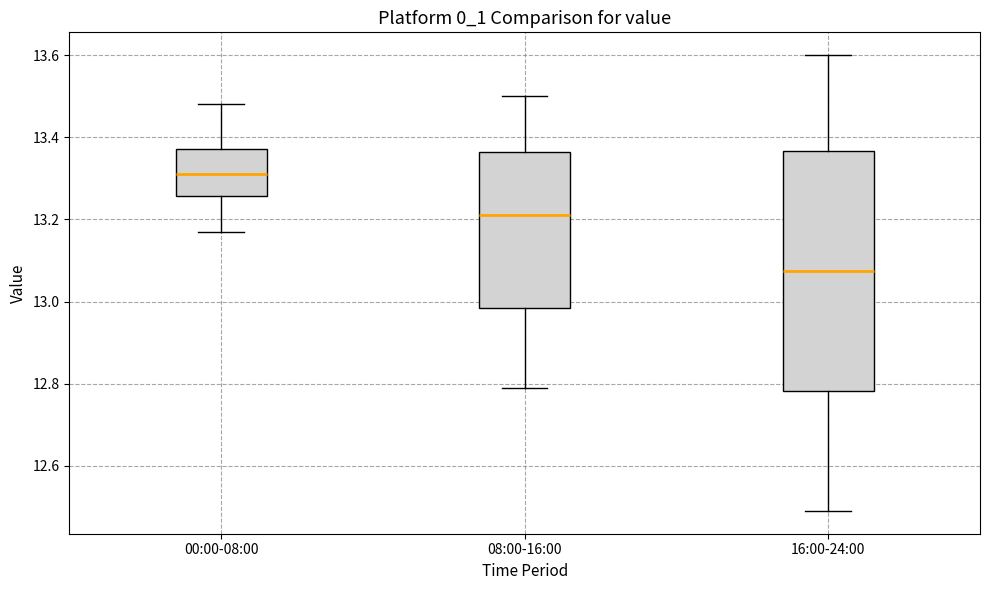

Where is the lower edge of the box for 08:00-16:00 on the y-axis? The values are not printed on the chart, so give them approximately, as read against the axis.

12.98